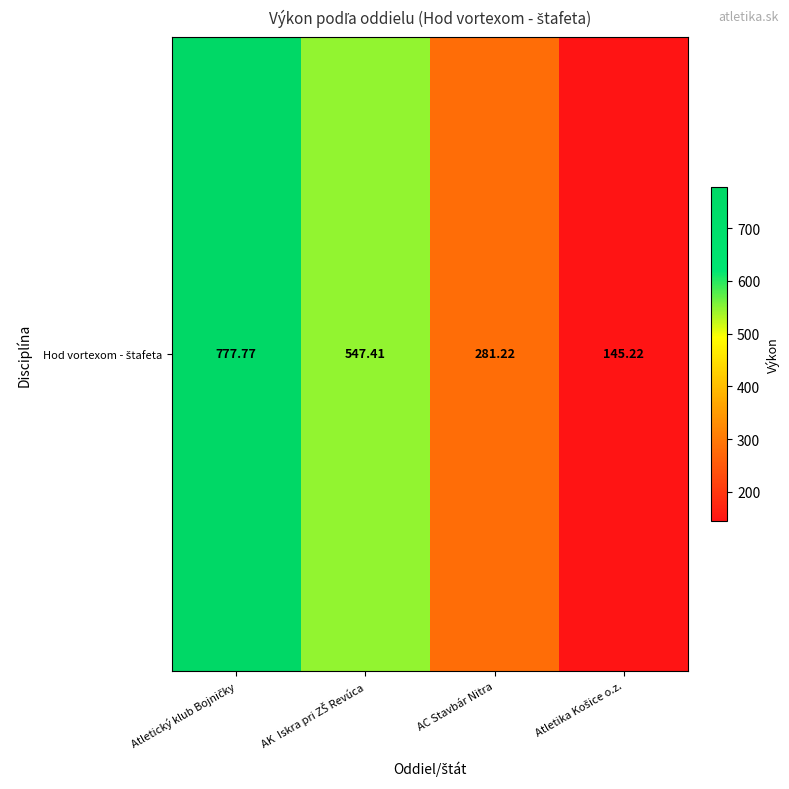

Rank the categories by value from lowest to highest.

Atletika Košice o.z., AC Stavbár Nitra, AK  Iskra pri ZŠ Revúca, Atletický klub Bojničky